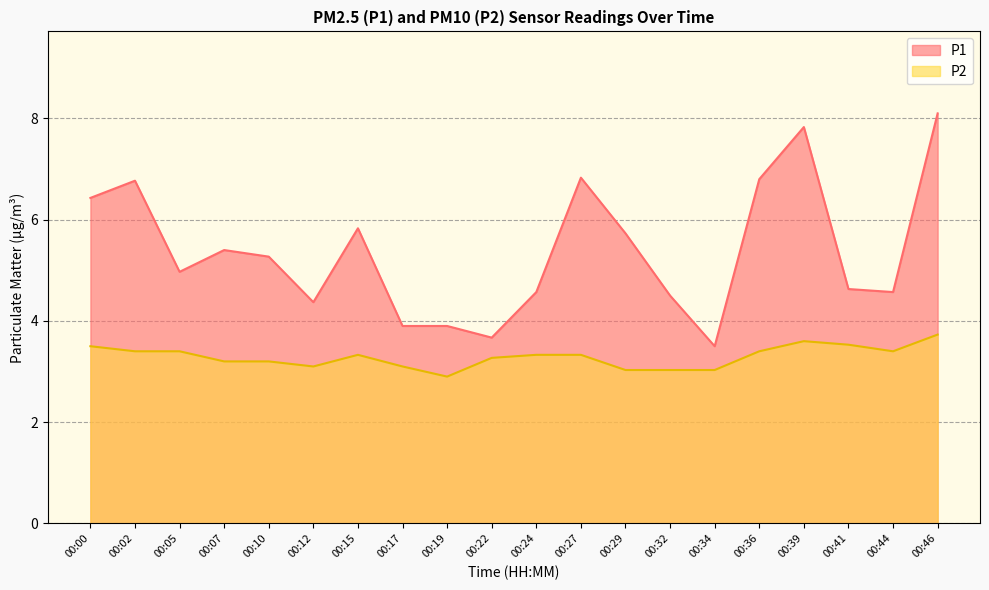

The P1 series shows 6.4 at 00:00. True or false?

True